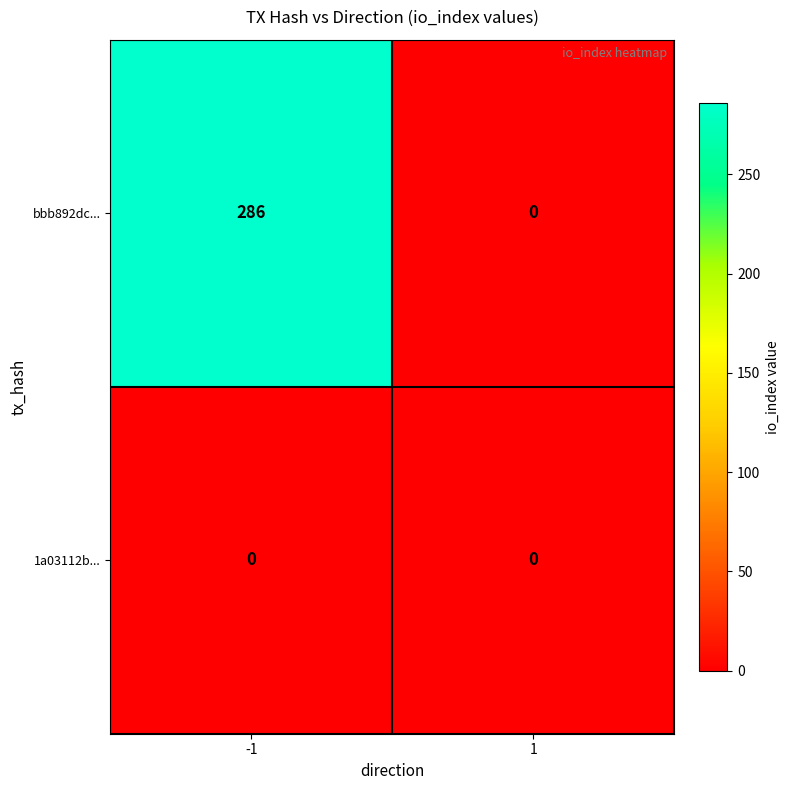

Reading left to right, what are all the values shown in this chart?

bbb892dc...: 286	0
1a03112b...: 0	0